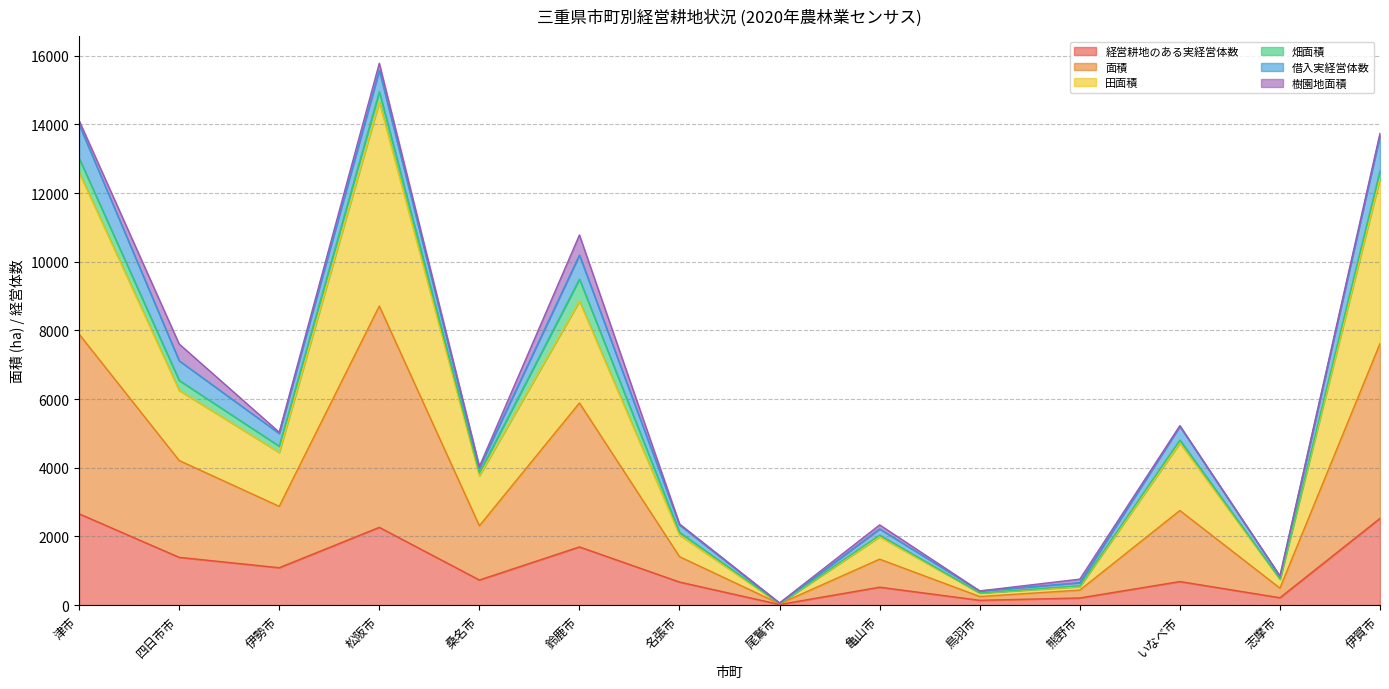

At how many categories does at least one series exceed 737?

11